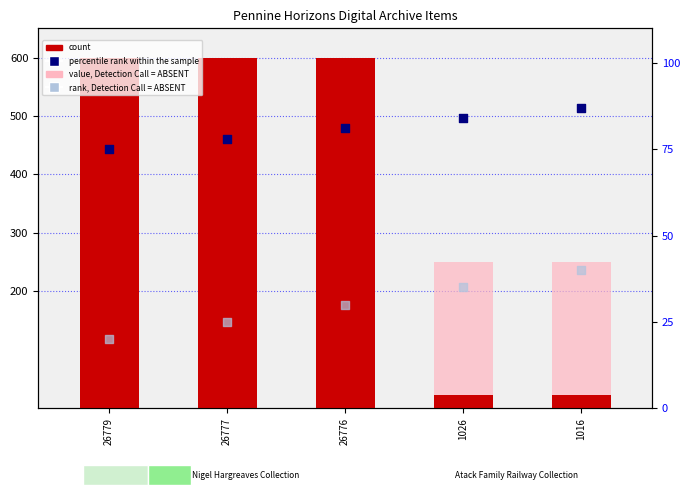

Which series has the widest spread of Y values?

count